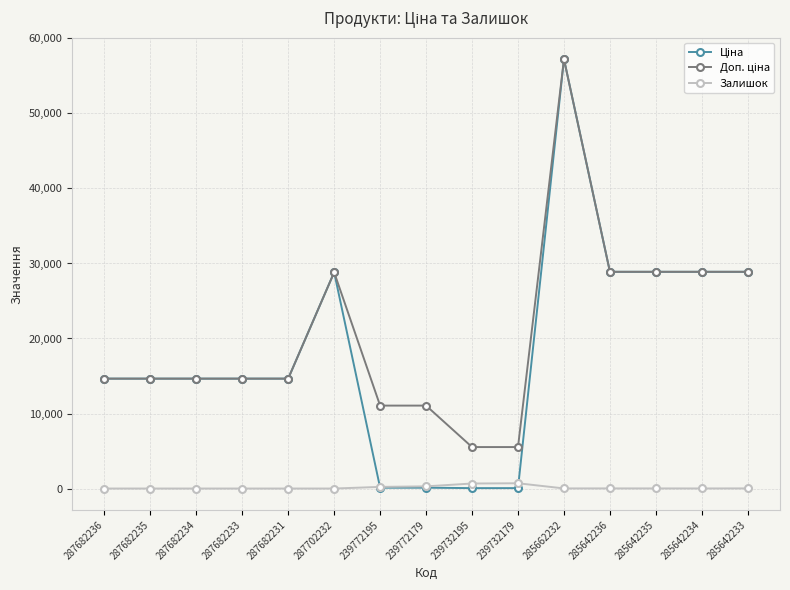

What is the total value across all series at 287702232?

57643.6